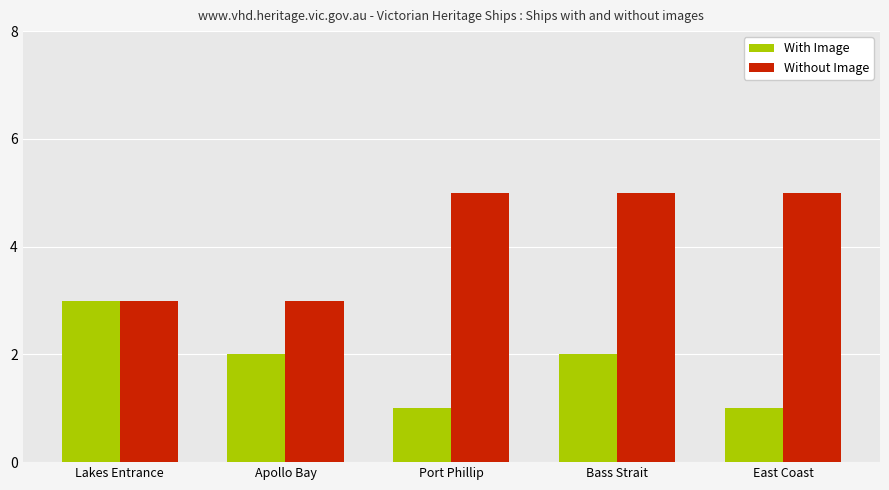

Between Port Phillip and Bass Strait, which series saw the biggest shift?

With Image